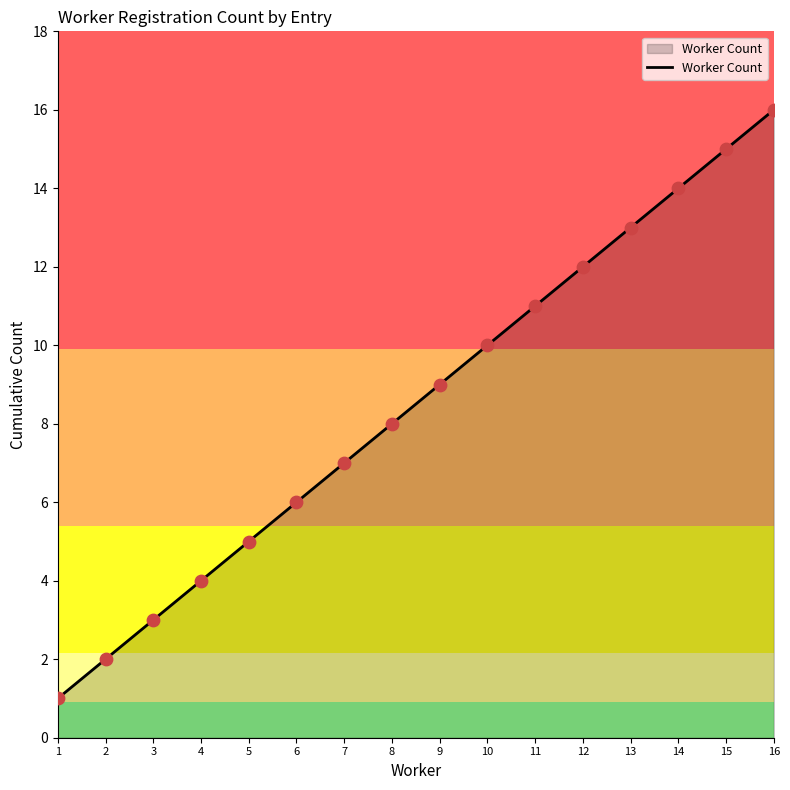

What is the ratio of the value at 5 to the value at 6?

0.8